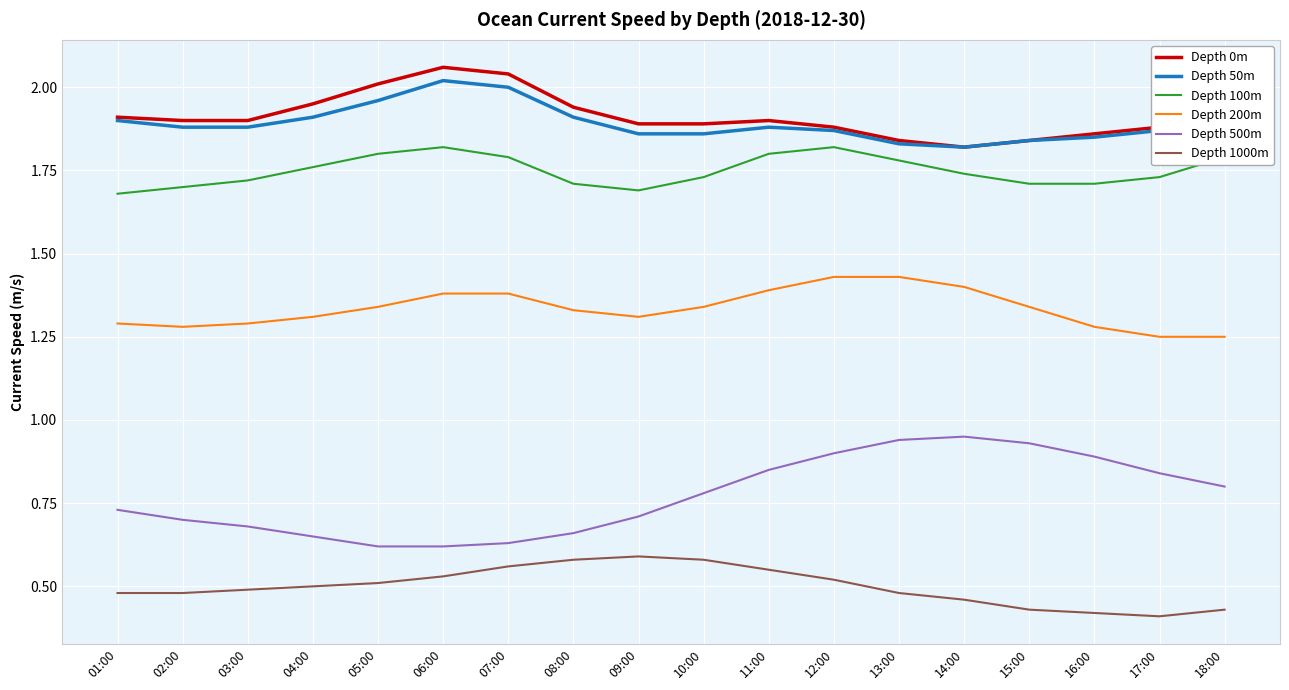

What is the spread (max minus min) of values at 06:00?

1.5